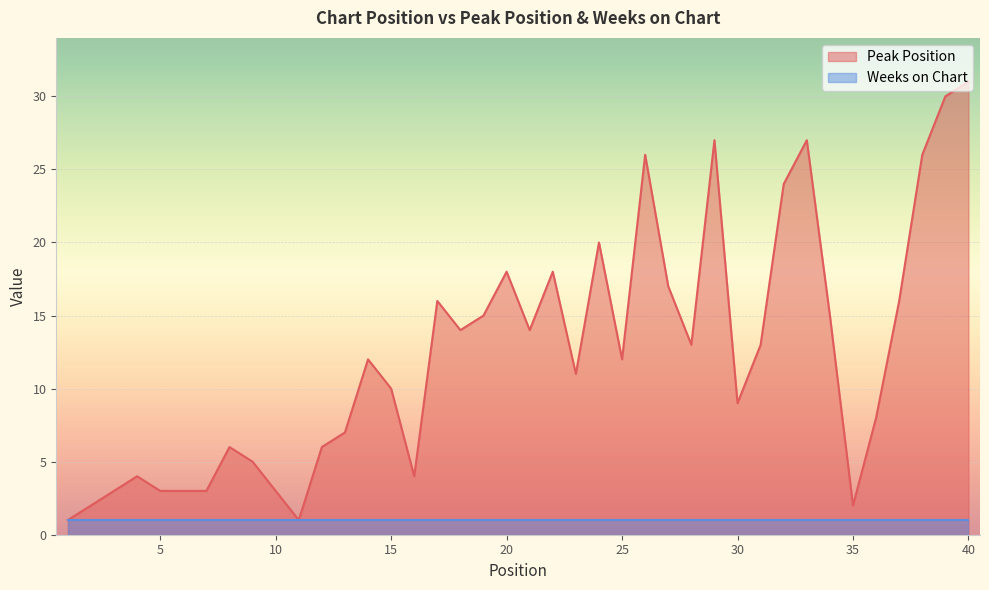

Reading right to left, extract all data points from this chart.

31	30	26	16	8	2	15	27	24	13	9	27	13	17	26	12	20	11	18	14	18	15	14	16	4	10	12	7	6	1	3	5	6	3	3	3	4	3	2	1